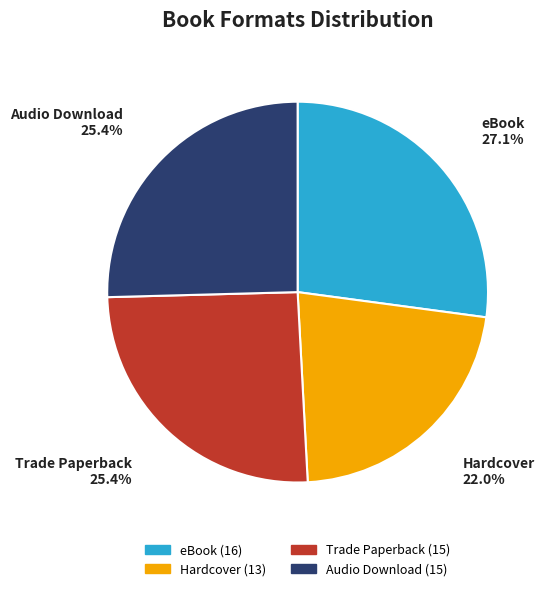

What portion of the pie excludes Audio Download?

74.6%